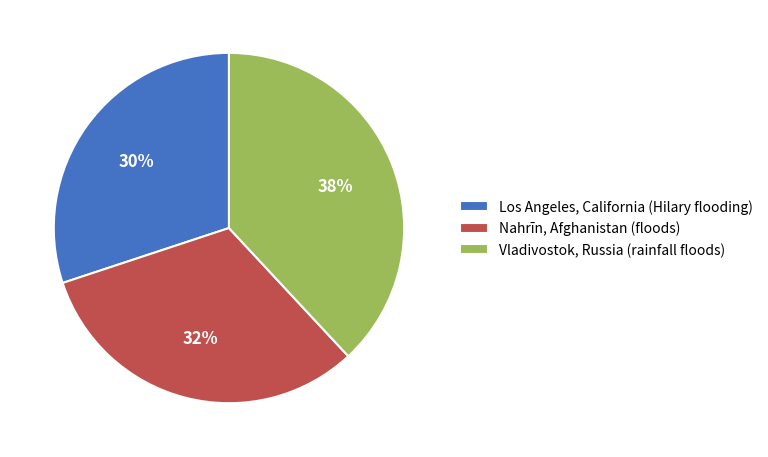

Count the number of slices in the pie.

3